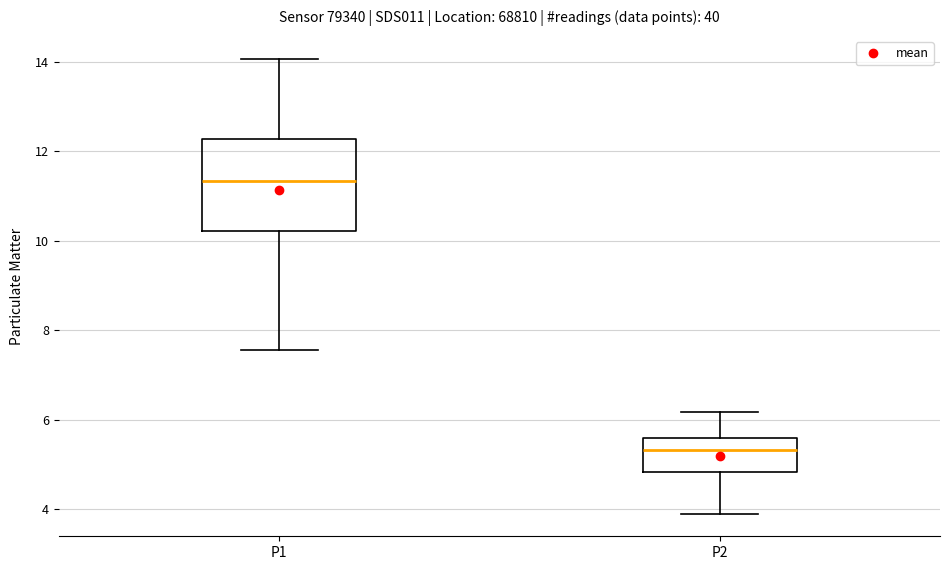

Which box is the tallest, from its lower edge to its upper edge?

P1